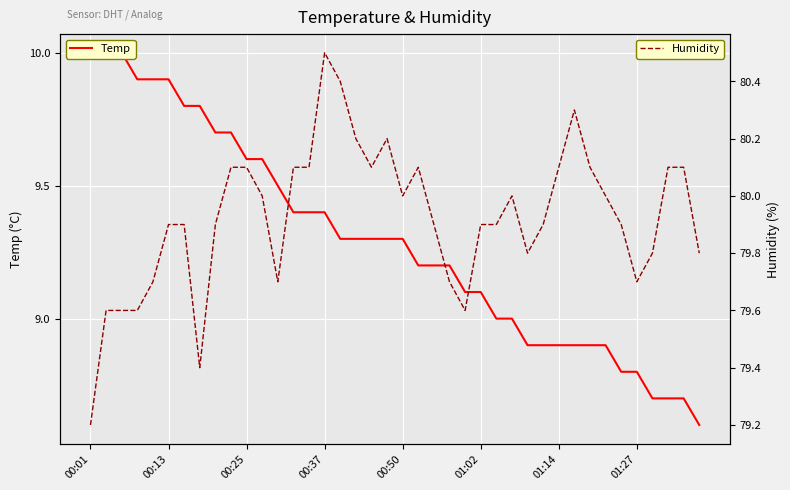

What position from the left is 00:37?

16